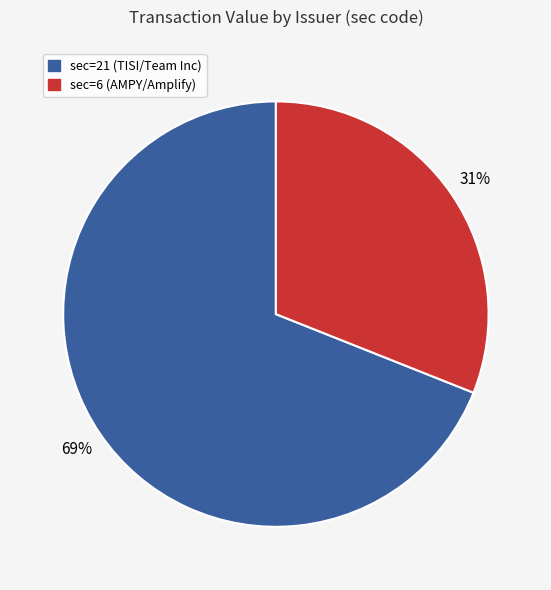

To the nearest percent, what is the difference between the largest and smallest slice percentages?

38%